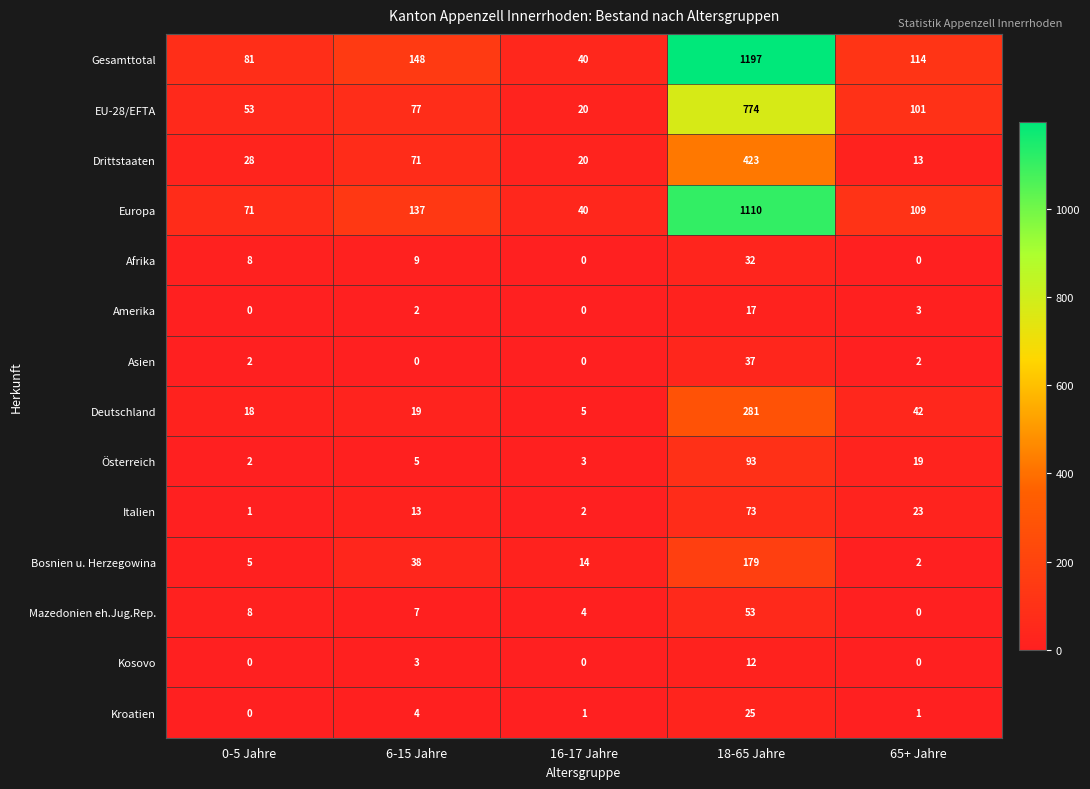

Which category has the lowest value in the EU-28/EFTA series?

16-17 Jahre